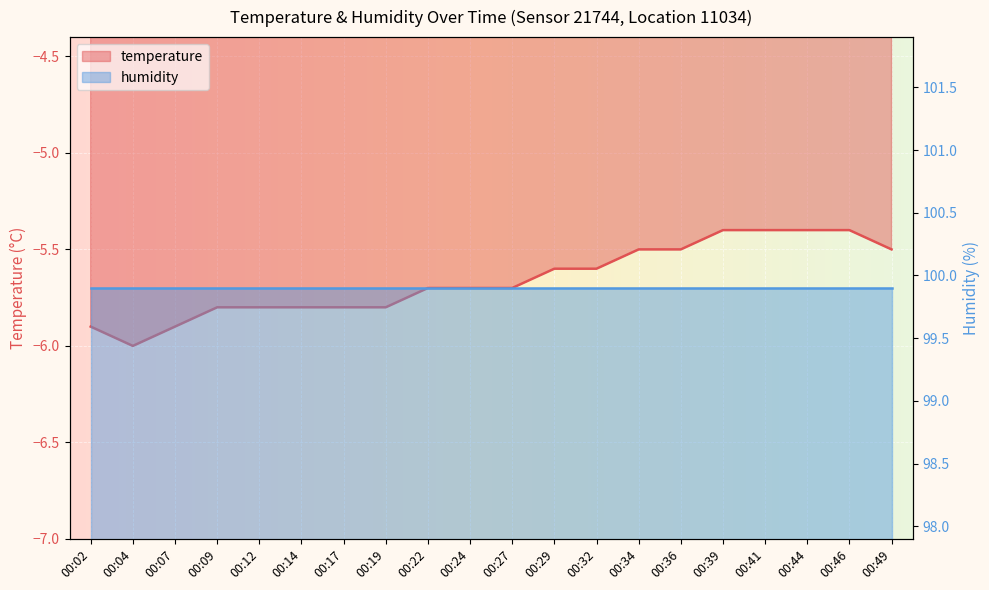

True or false: the data shows -8.2 at 00:04.

False